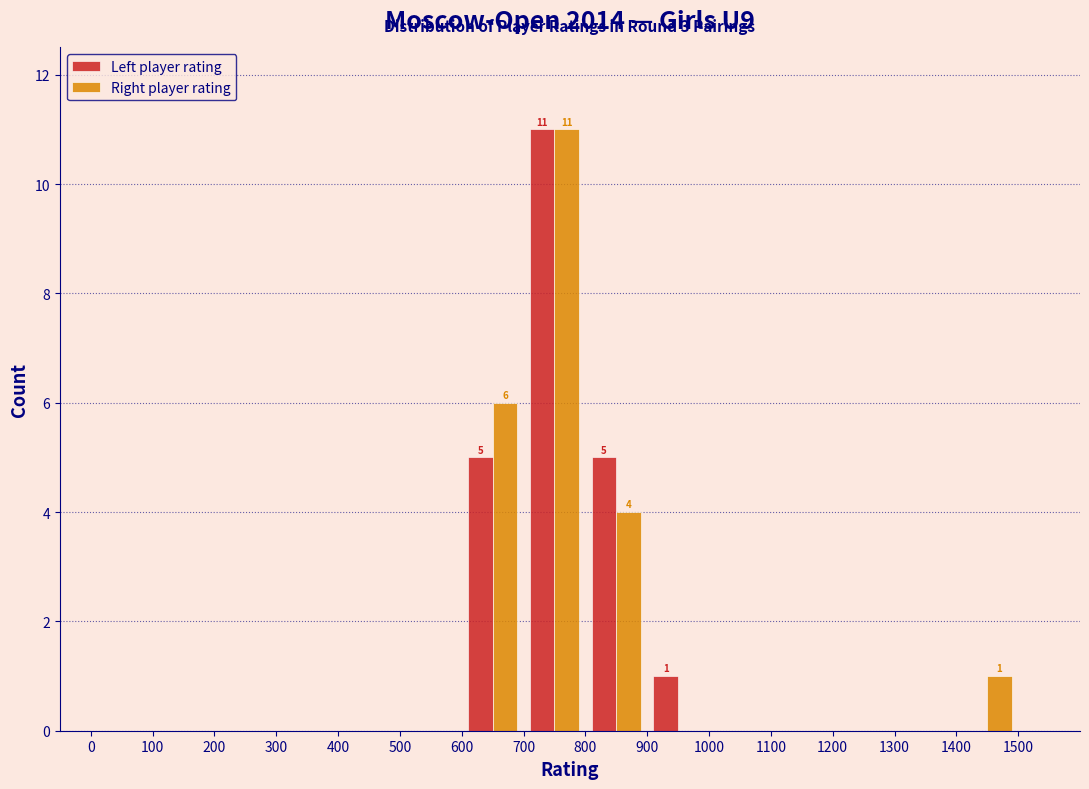

In the Right player rating series, which range on the x-axis has the tallest bar?

700 to 800